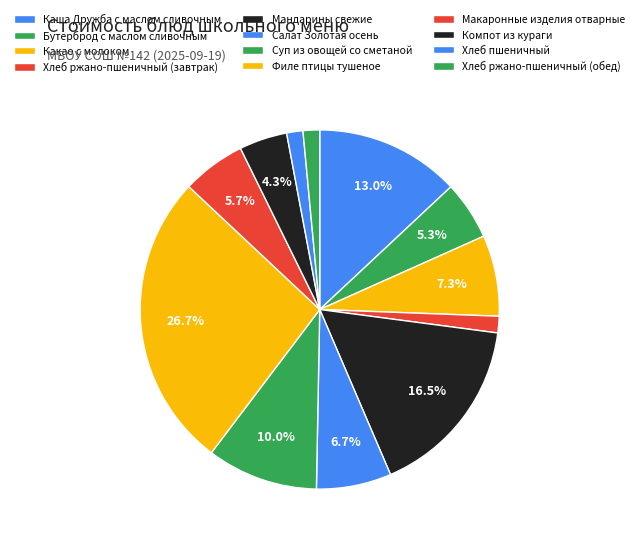

Count the number of slices in the pie.

12